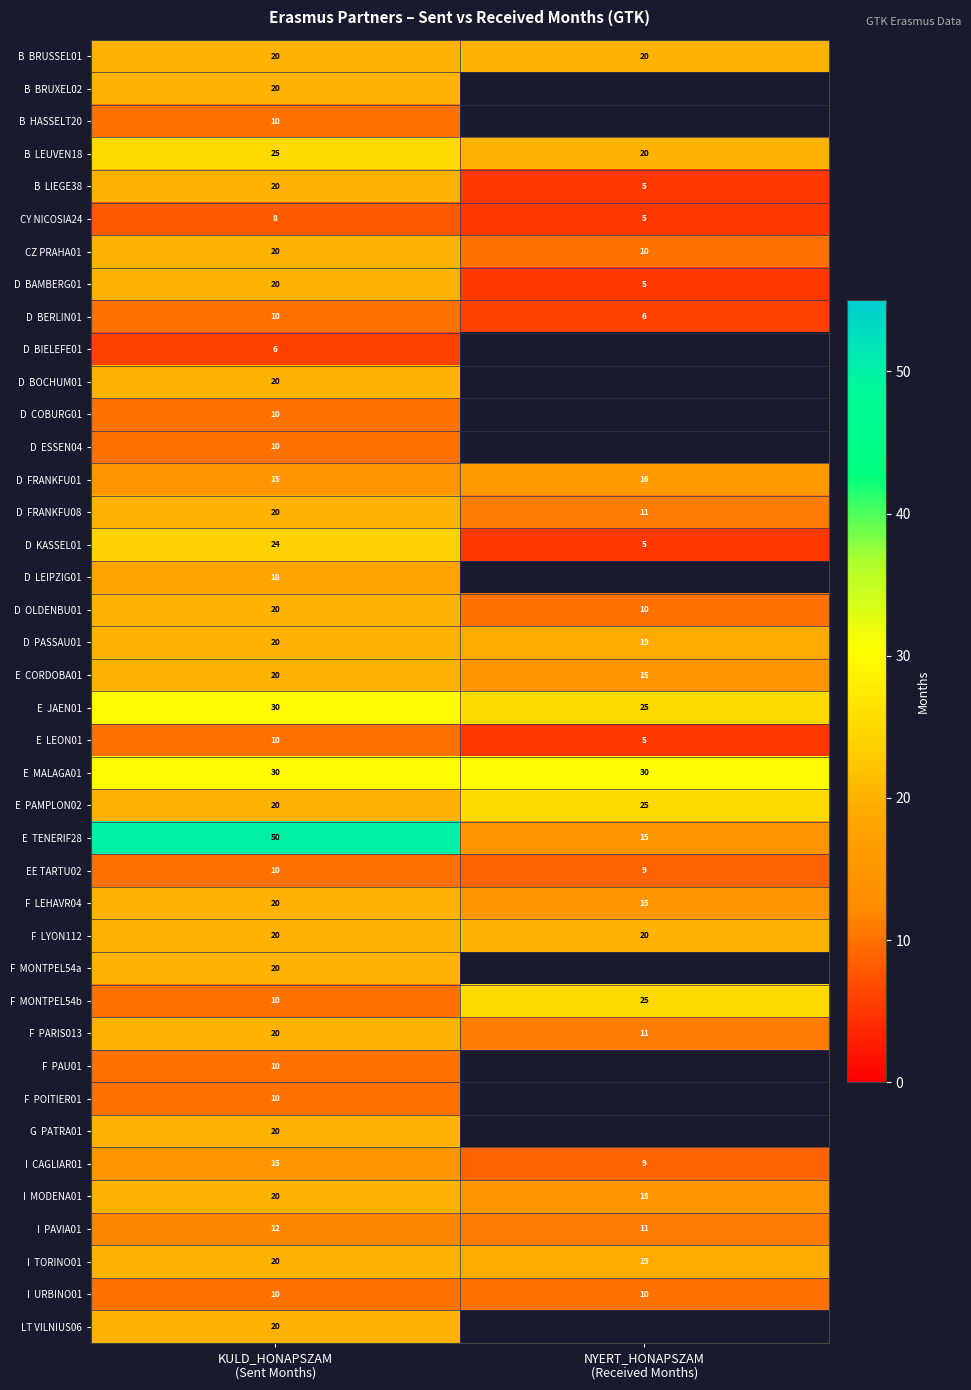

What is the difference between the maximum and minimum values in the CY NICOSIA24 series?

3